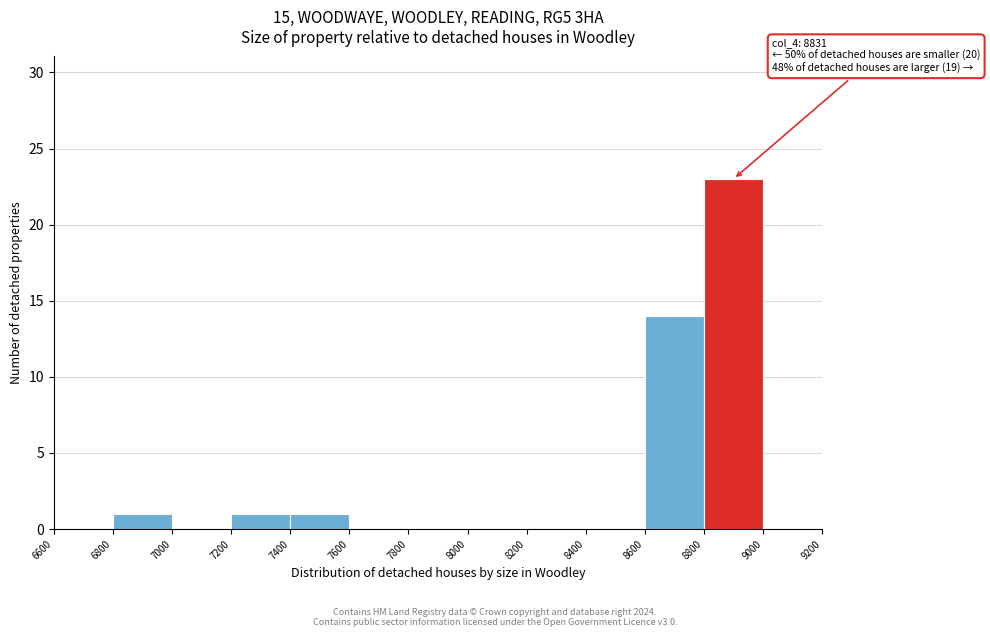

Which range on the x-axis has the tallest bar?

8800 to 9000